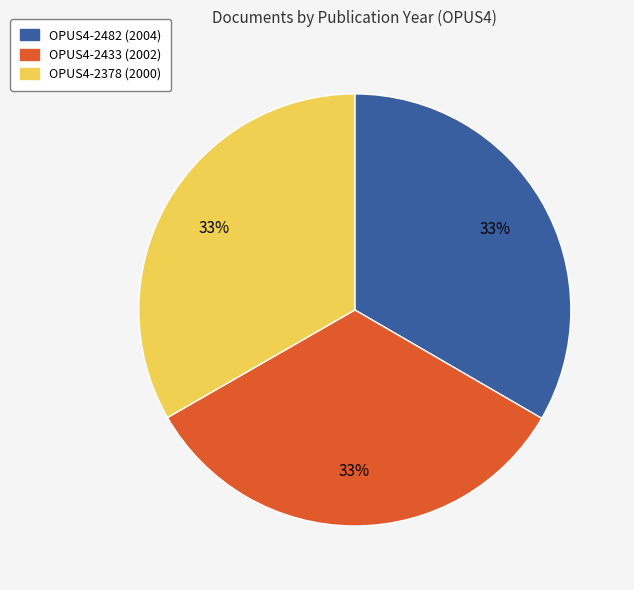

To the nearest percent, what percentage of the pie is OPUS4-2433?

33%